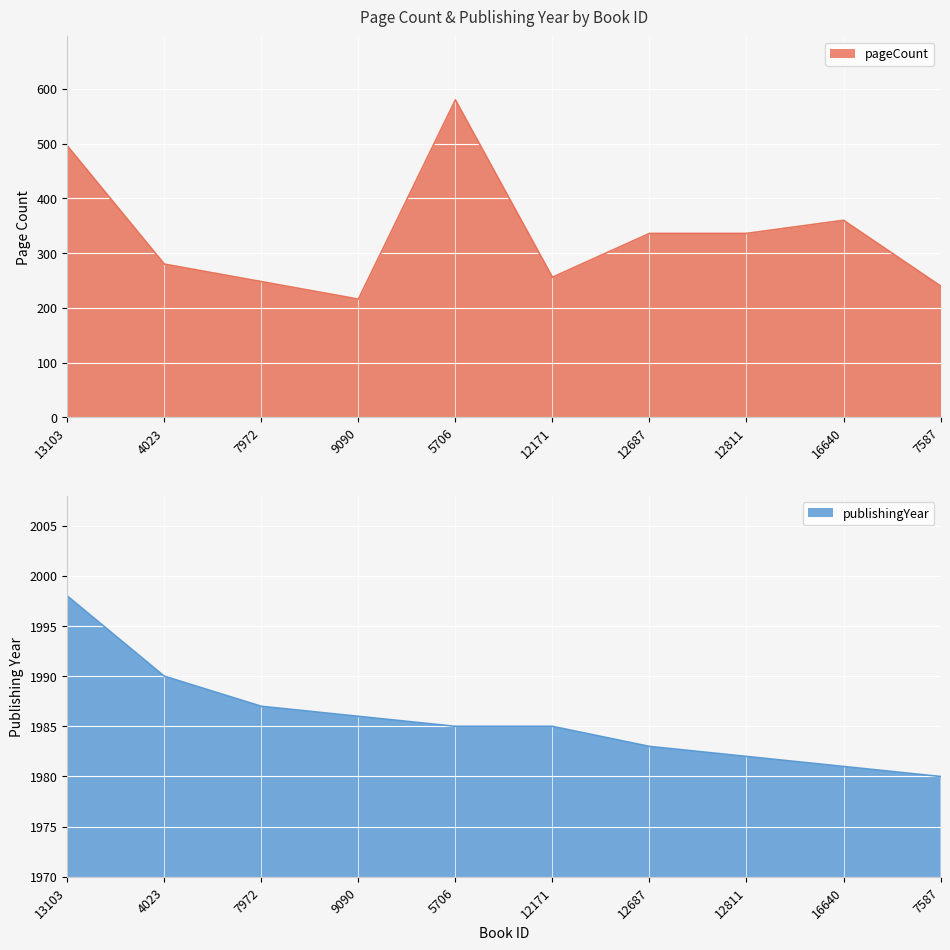

Rank the series at 12811 from lowest to highest value.

pageCount, publishingYear